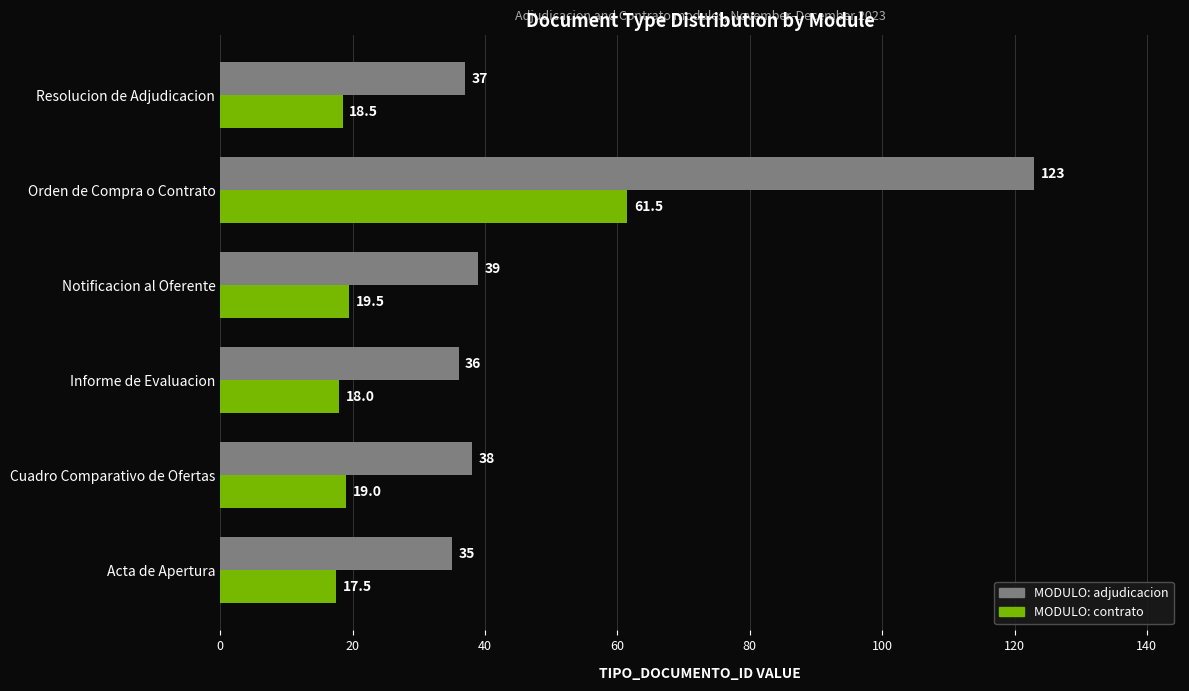

The value of MODULO: contrato at Informe de Evaluacion is 12.5. True or false?

False